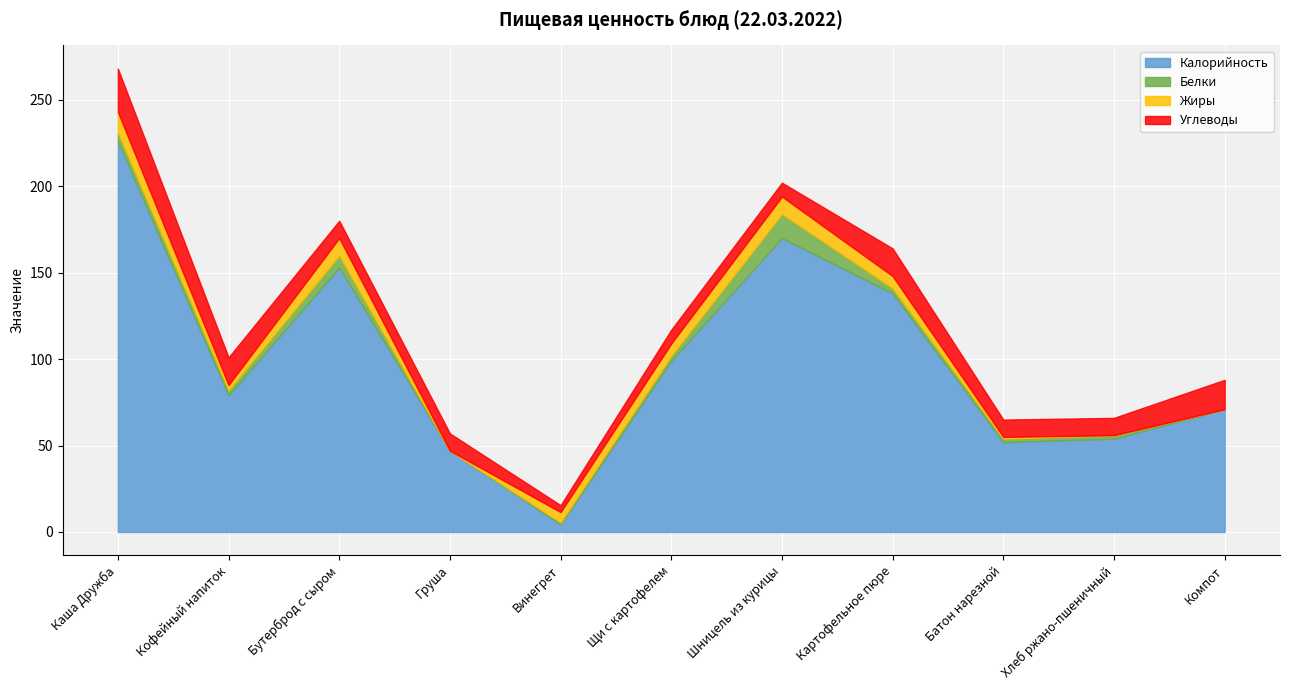

What are all the series names shown in the legend?

Калорийность, Белки, Жиры, Углеводы